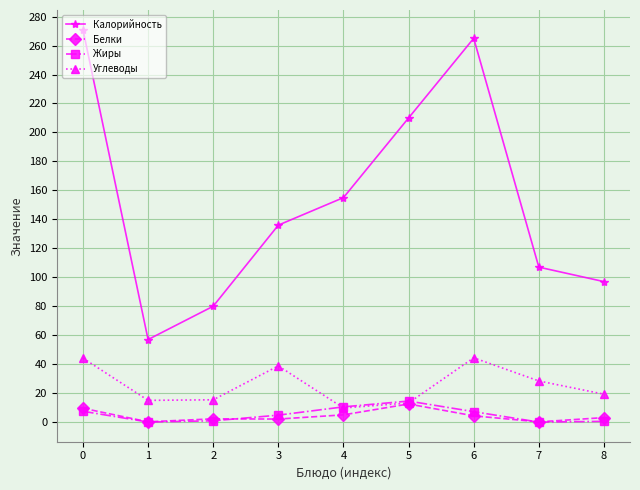

Count the number of data series in this chart.

4